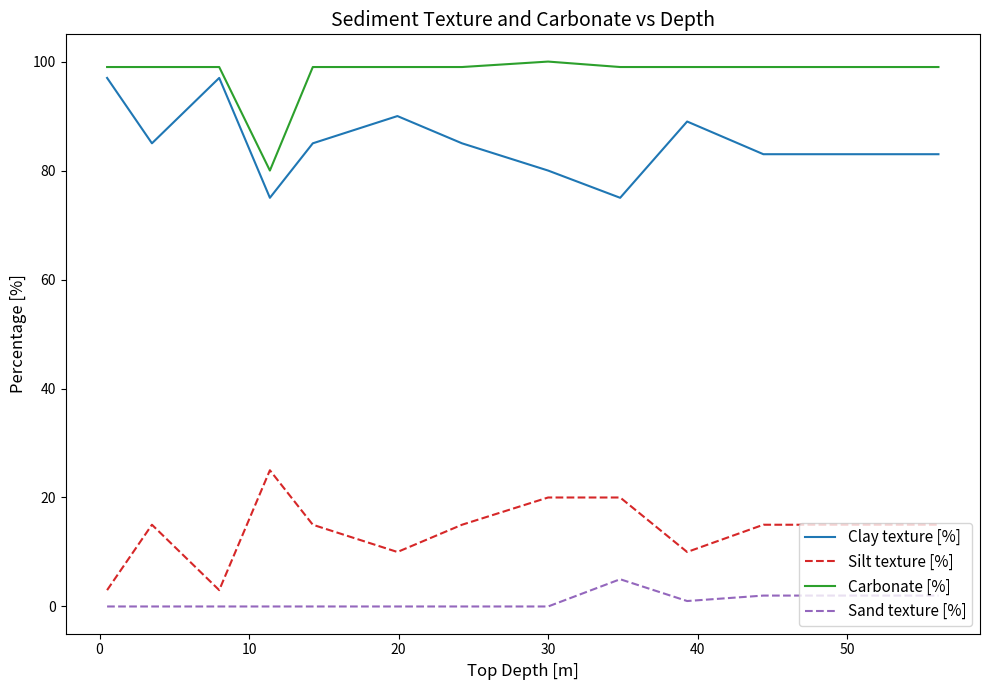

What is the maximum value shown in the chart?

100